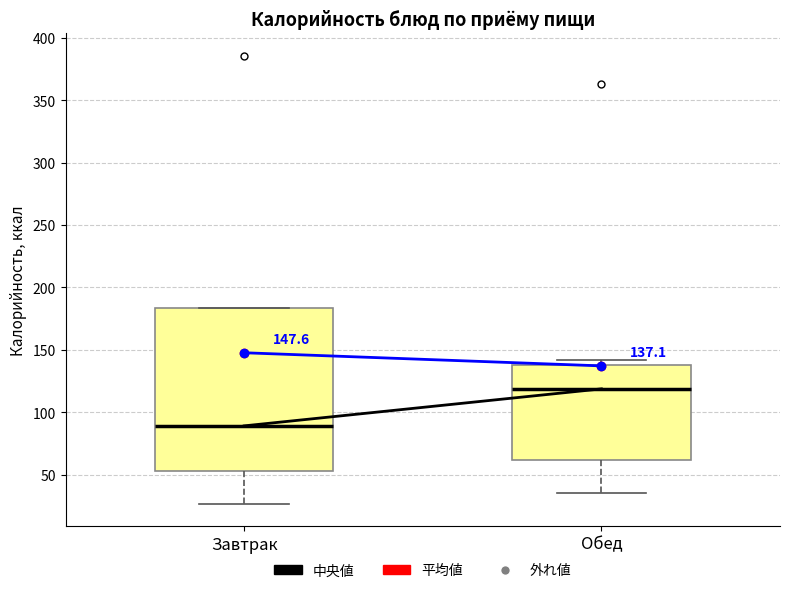

Which box's median line is the lowest?

Завтрак